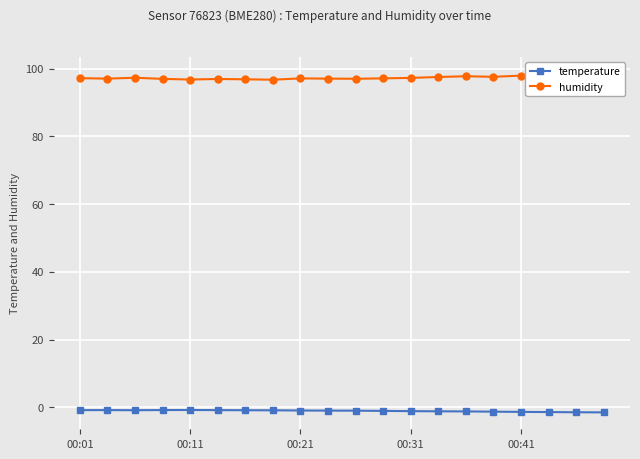

What is the total value across all series at 00:11?

96.2